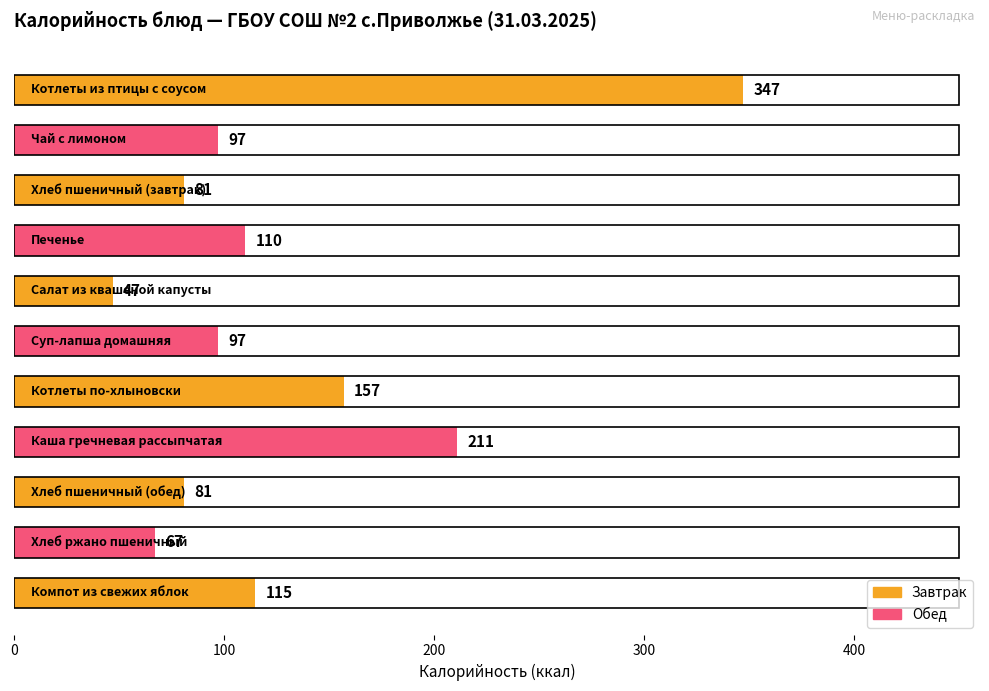

What is the value of the 5th bar from the top?

47